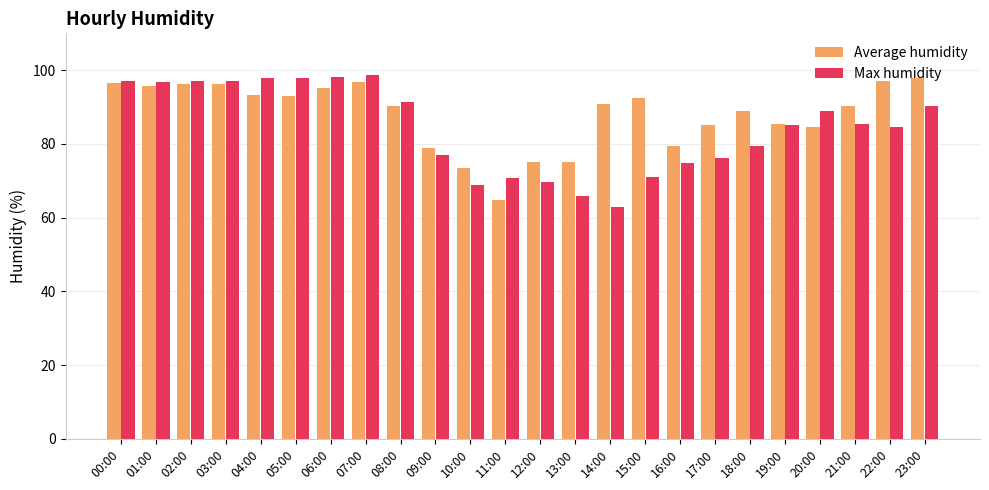

What is the difference between the highest and lowest values at 11:00?

6.0